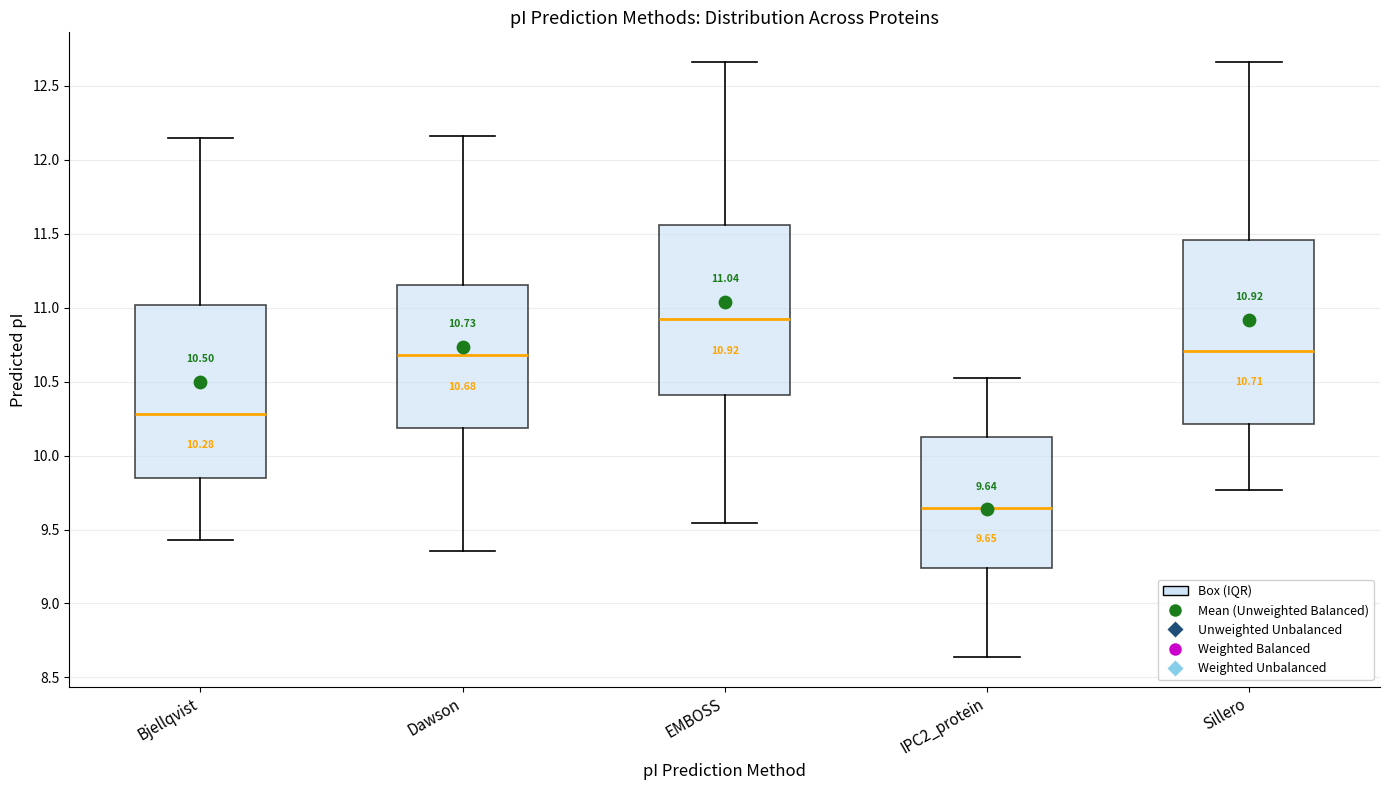

Which box's median line is the highest?

EMBOSS